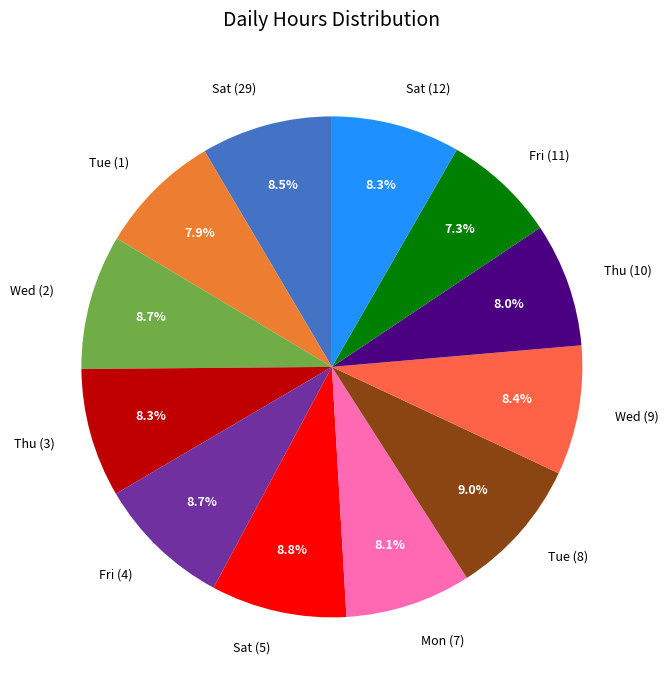

Does any single category account for the majority?

No